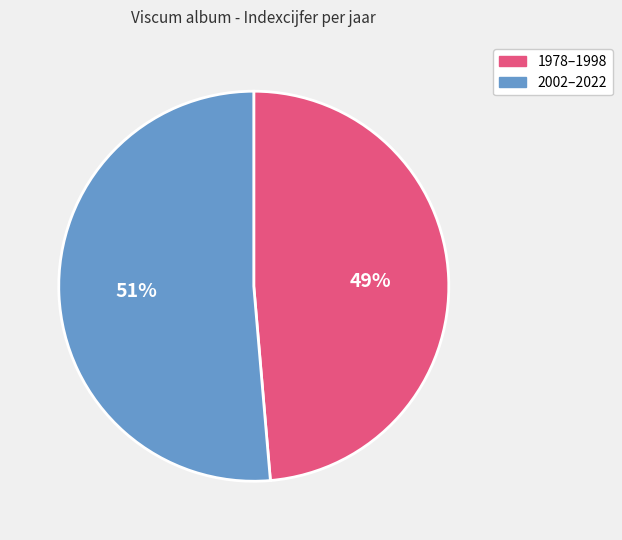

What is the largest slice in the pie chart?

2002–2022